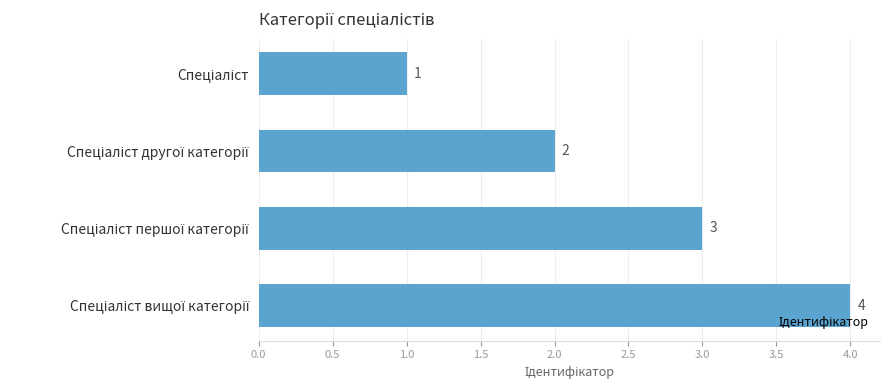

Does the chart contain stacked bars?

No